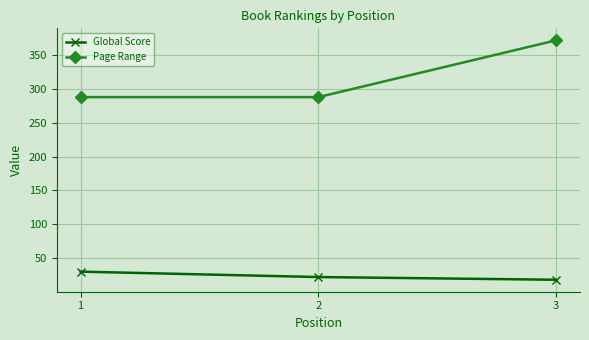

What is the sum of the Page Range values at 3 and 1?

660